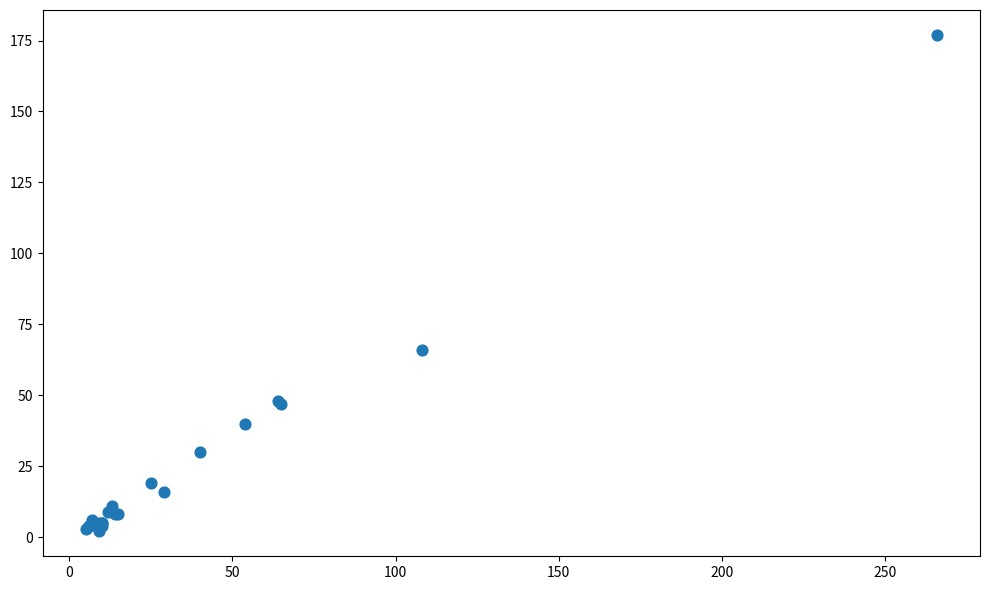

What Y value in the scatter plot is closest to 89?

66